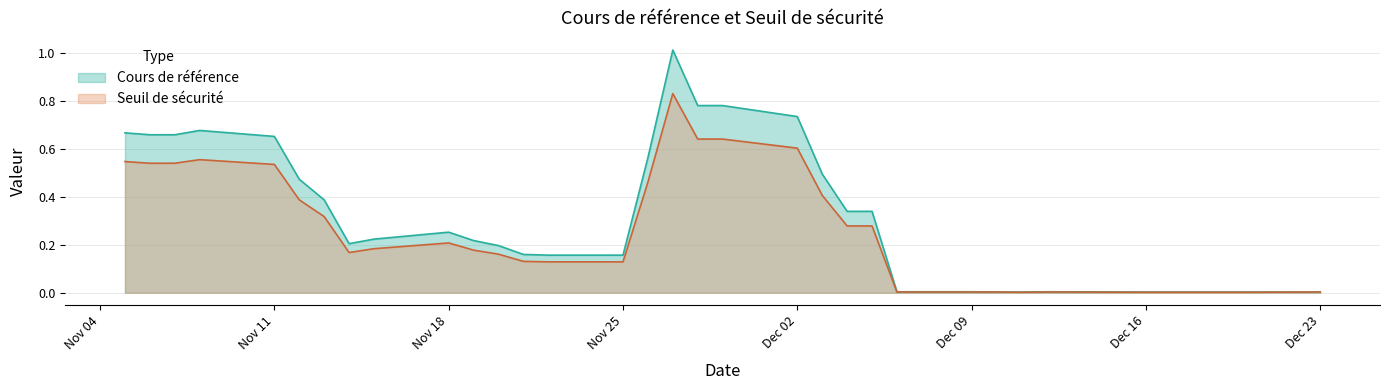

True or false: Seuil de sécurité has a value of 1.0 at Dec 02.

False